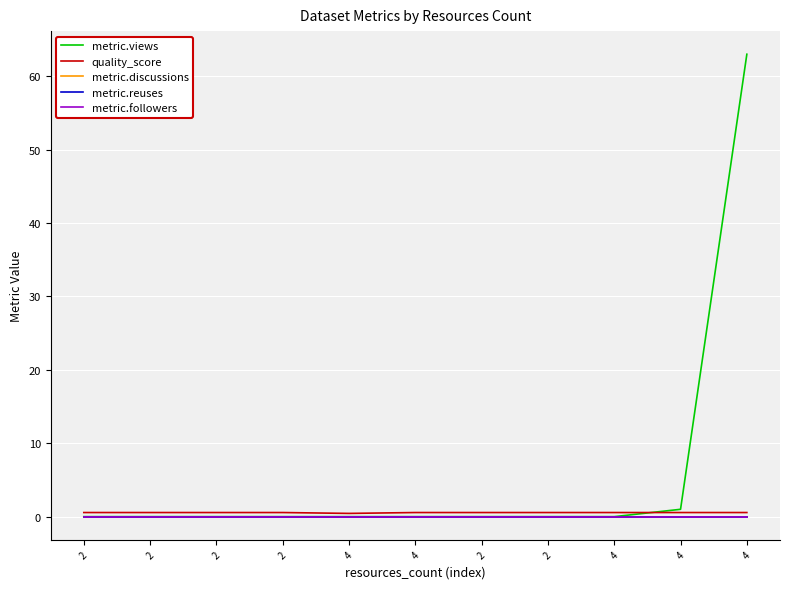

Does the chart have visible grid lines?

Yes